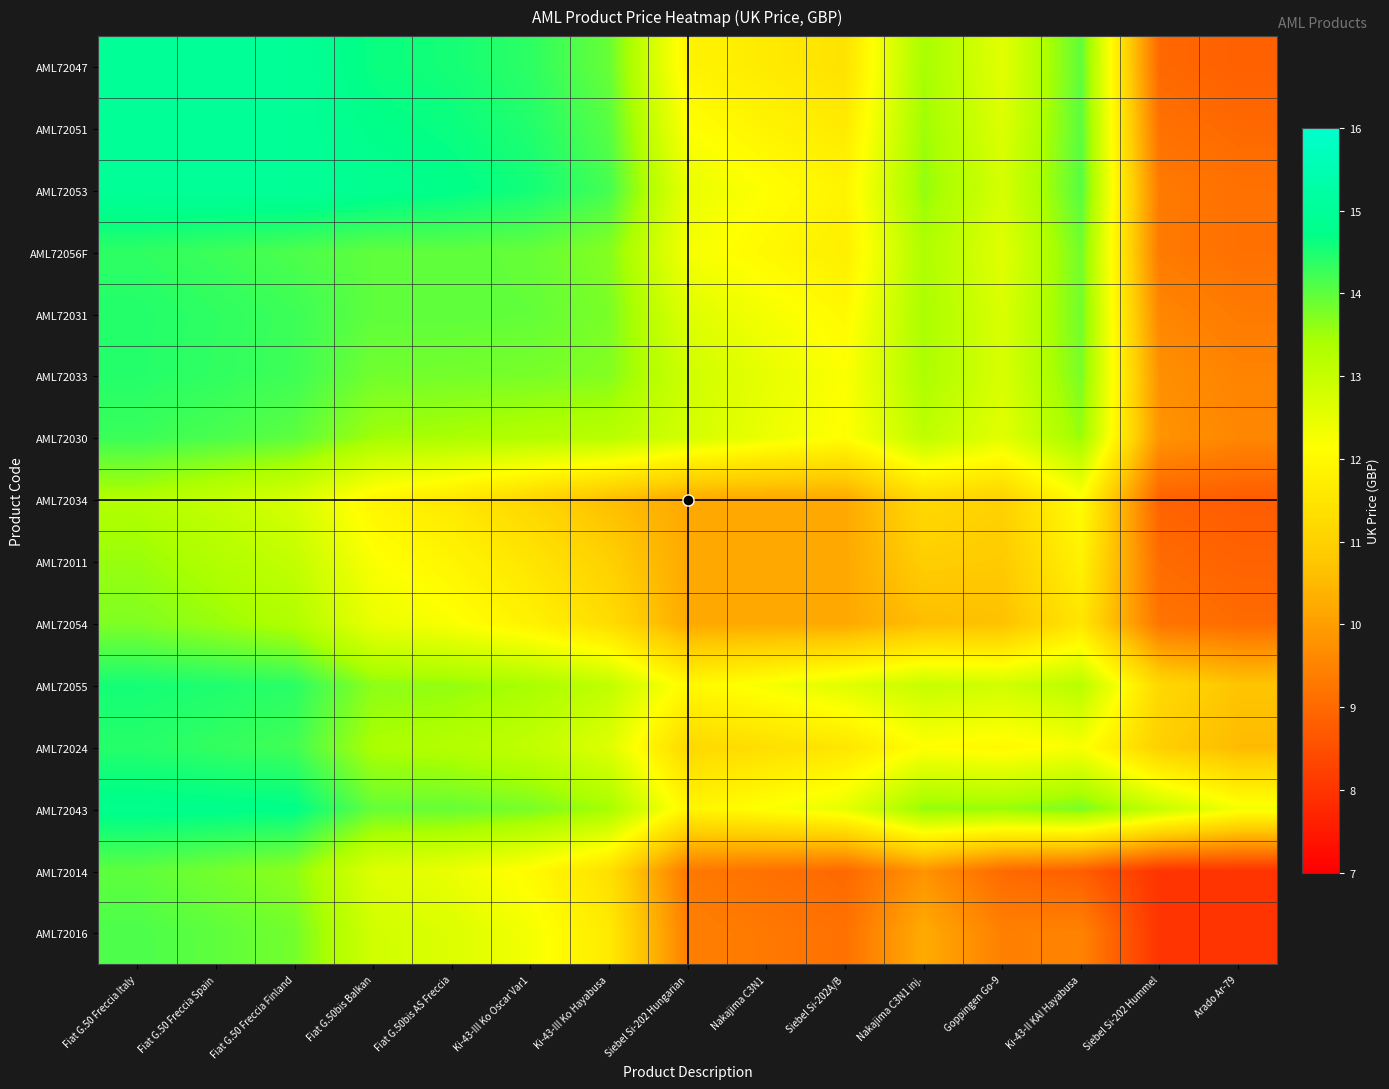

List the series in order of their peak value, highest first.

AML72047, AML72051, AML72053, AML72043, AML72055, AML72031, AML72033, AML72024, AML72056F, AML72030, AML72016, AML72014, AML72054, AML72011, AML72034